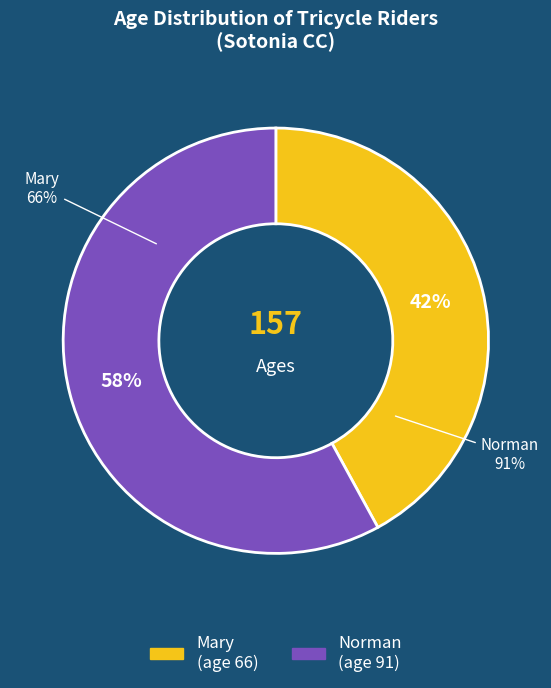

Rank the categories by value from lowest to highest.

Mary, Norman